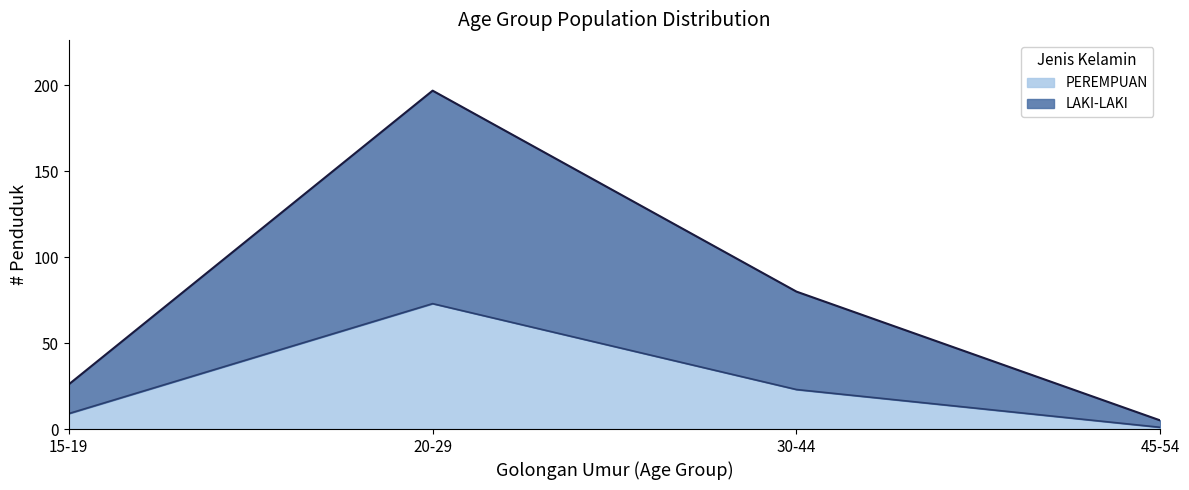

True or false: LAKI-LAKI and PEREMPUAN cross at least once.

False